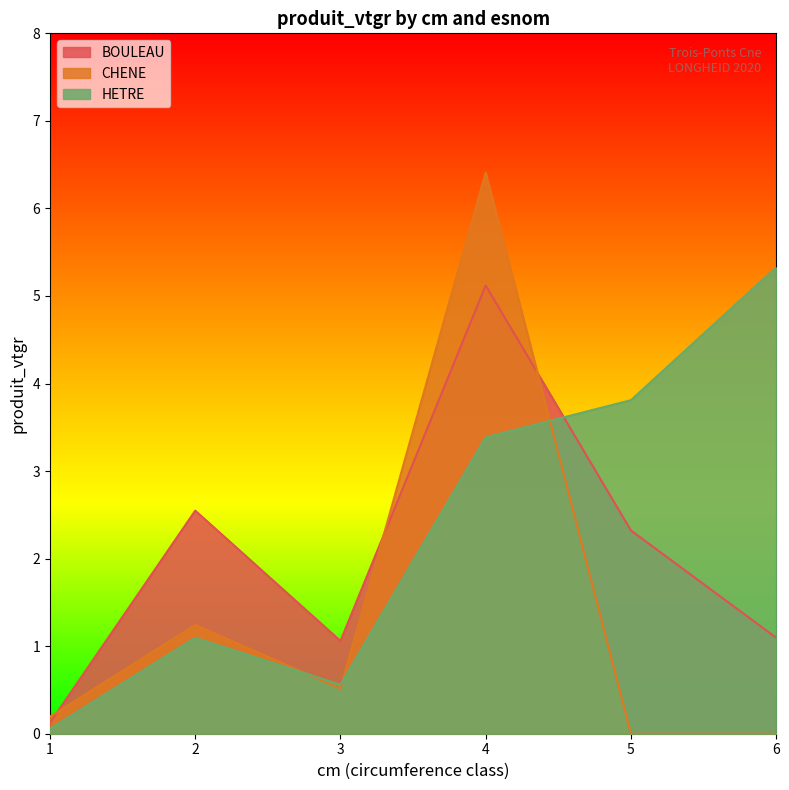

How many lines are shown in the chart?

3